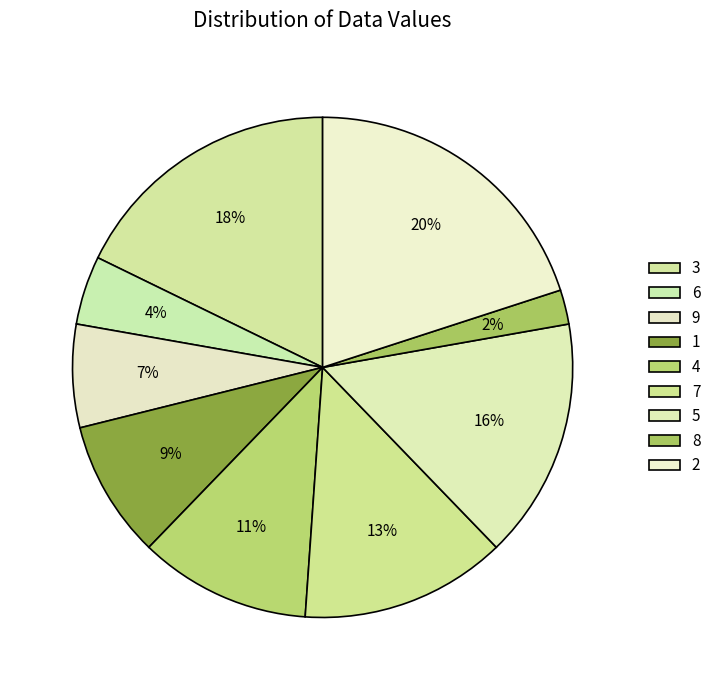

How many segments does this pie chart have?

9